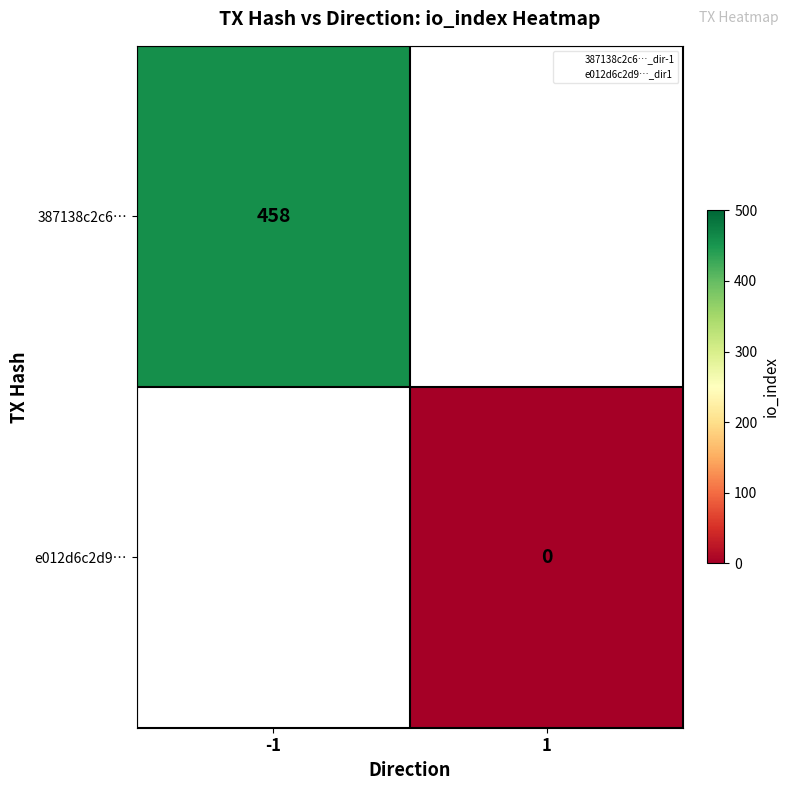

True or false: 387138c2c6… has a value of 613 at -1.

False